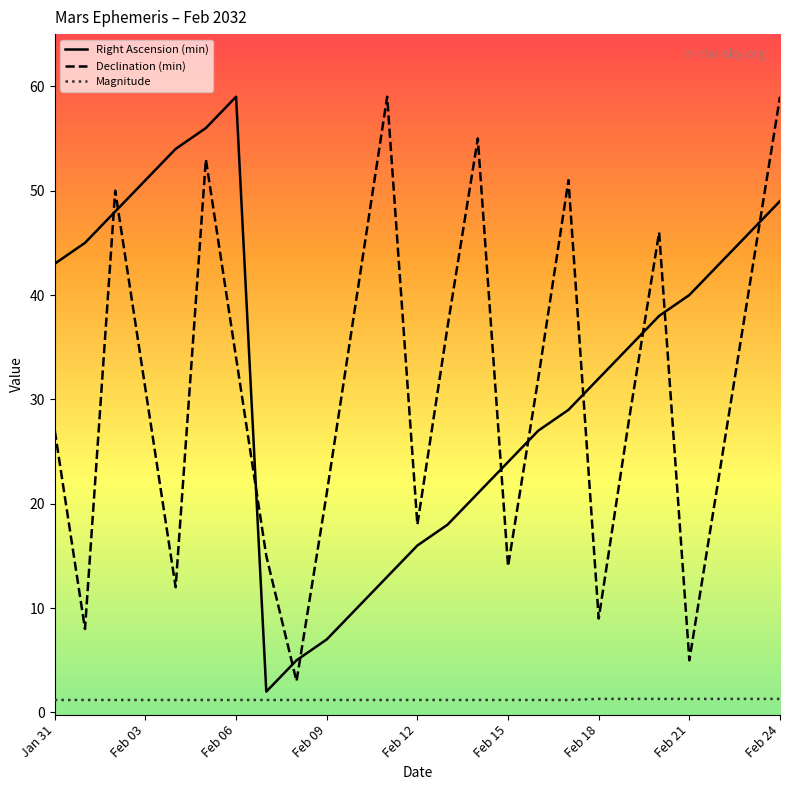

Does the chart have visible grid lines?

No